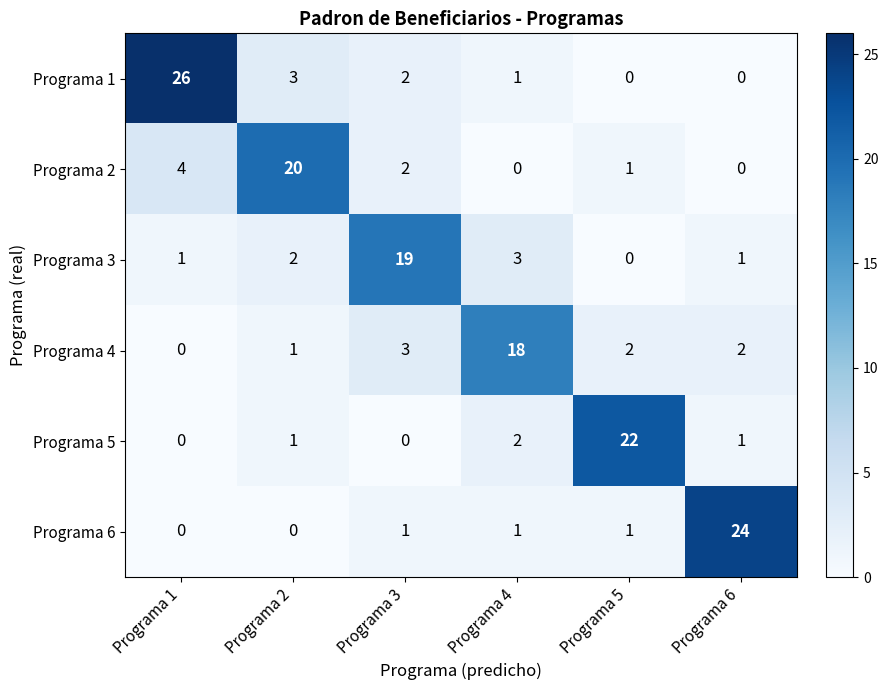

At how many categories does at least one series exceed 1?

6